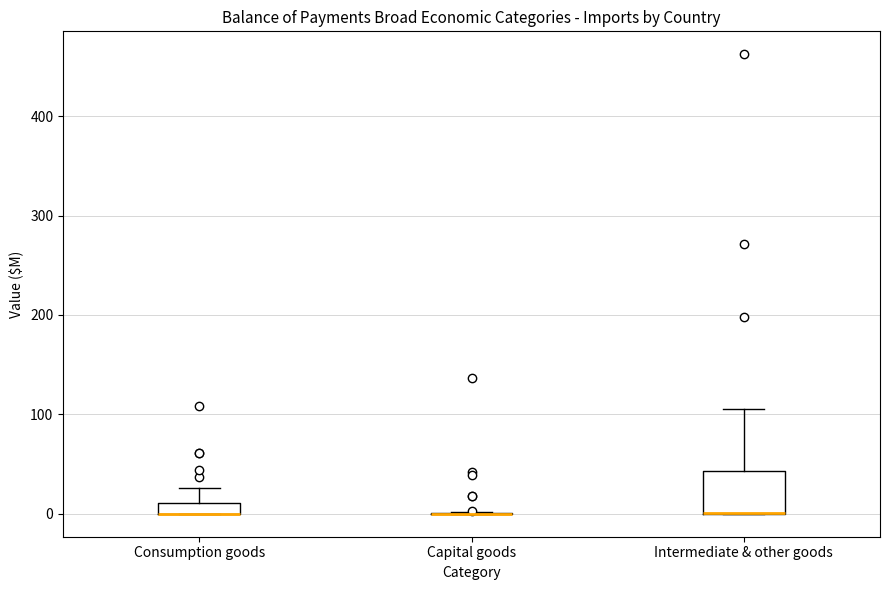

Comparing the boxes themselves (not the whiskers), which one is the tallest?

Intermediate & other goods